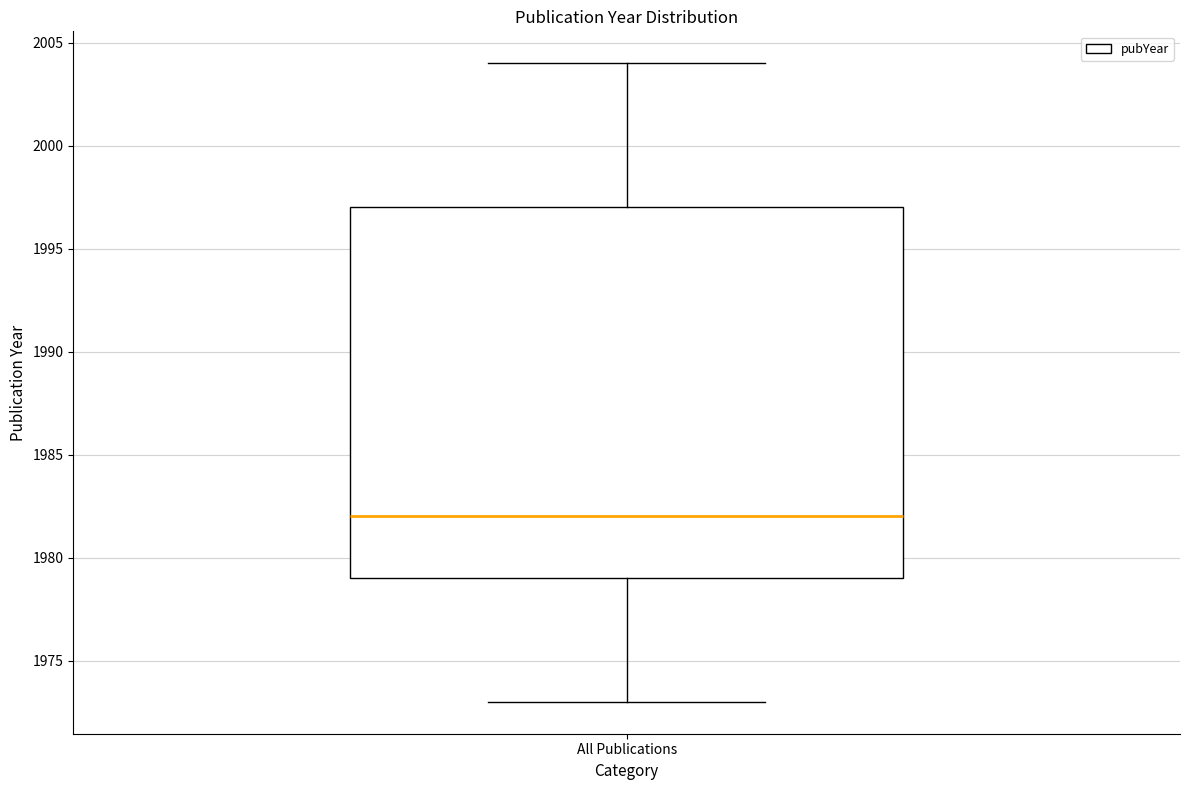

Where does the median line of the box for All Publications sit on the y-axis? The values are not printed on the chart, so give them approximately, as read against the axis.

1982